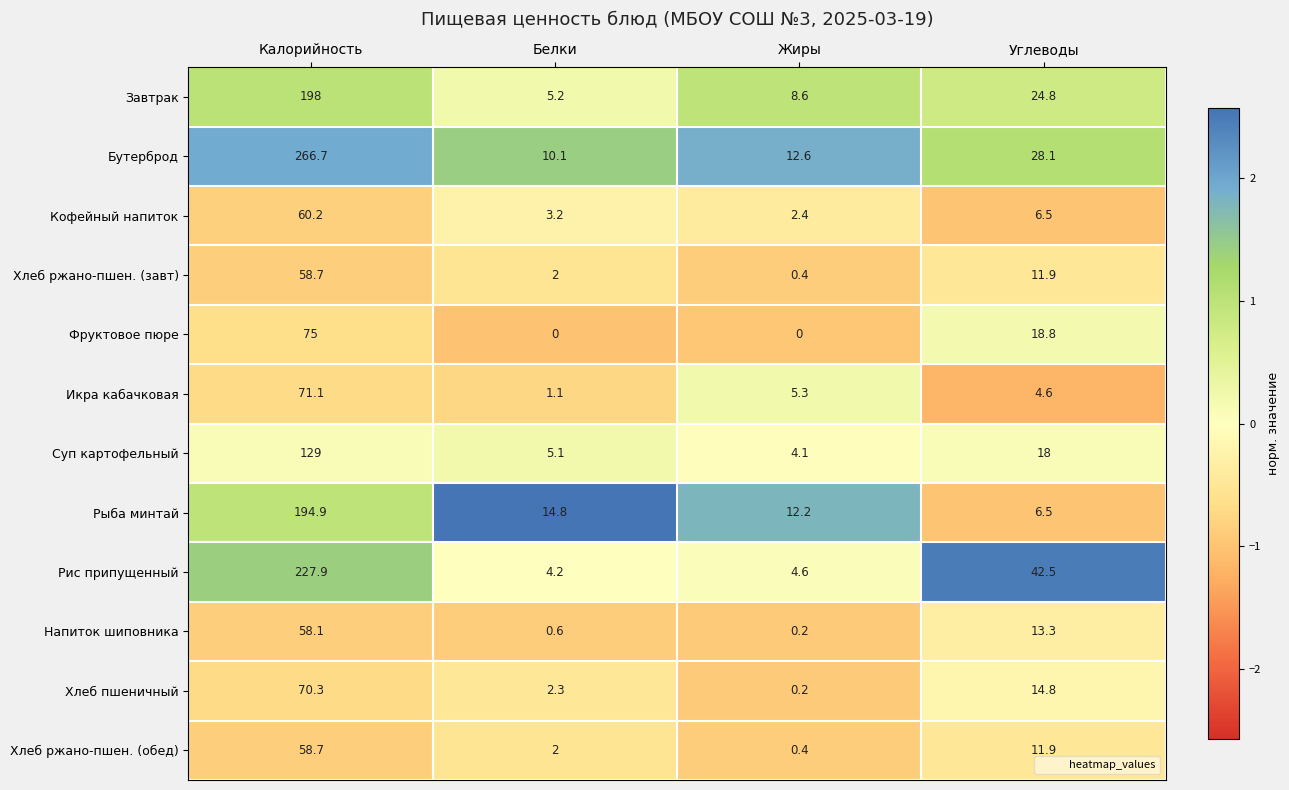

Which label corresponds to the largest value in the chart?

Калорийность